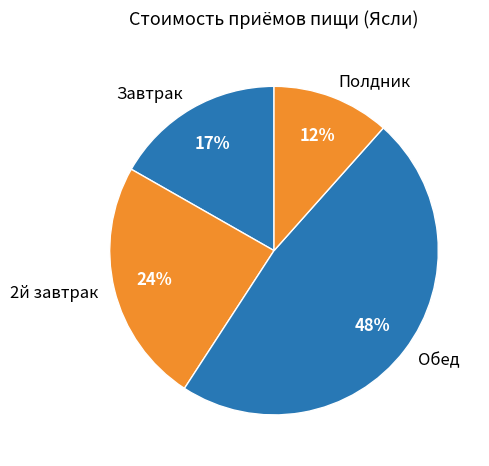

Is Обед the majority of the pie?

No